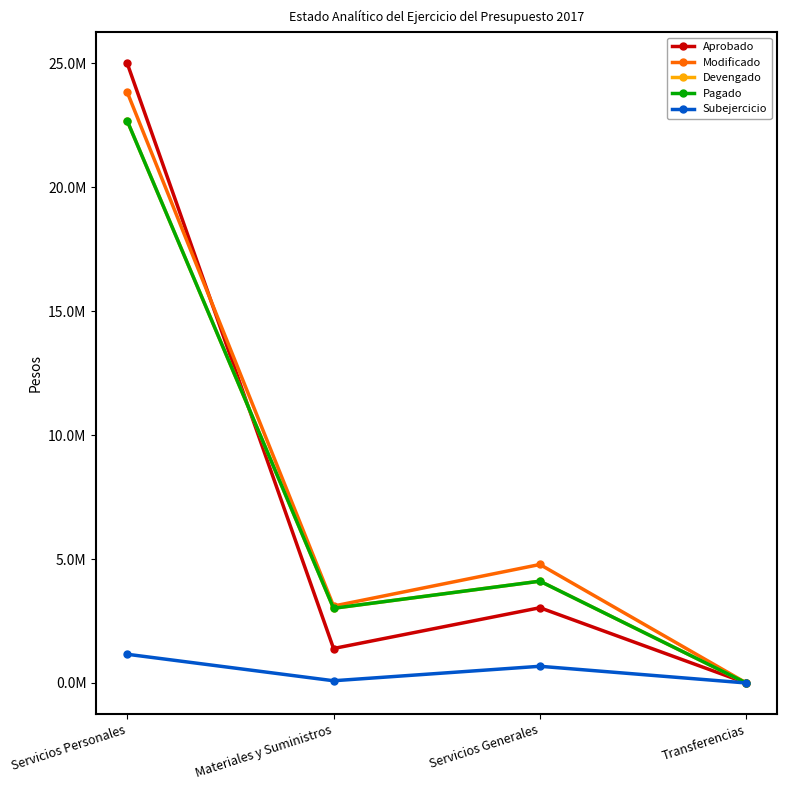

Which series has the widest spread of values?

Aprobado